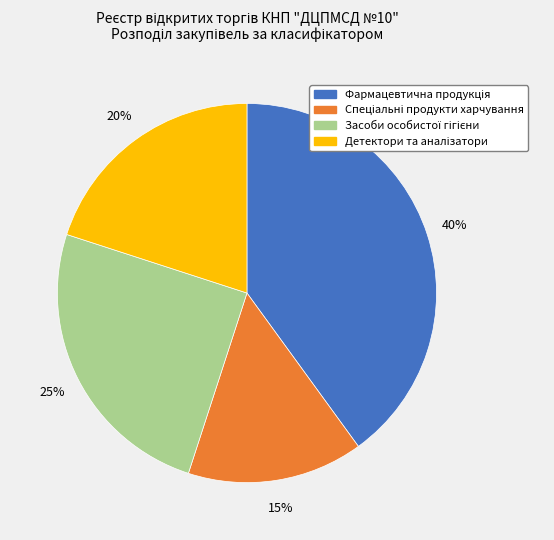

Is there any slice that represents more than half of the pie?

No